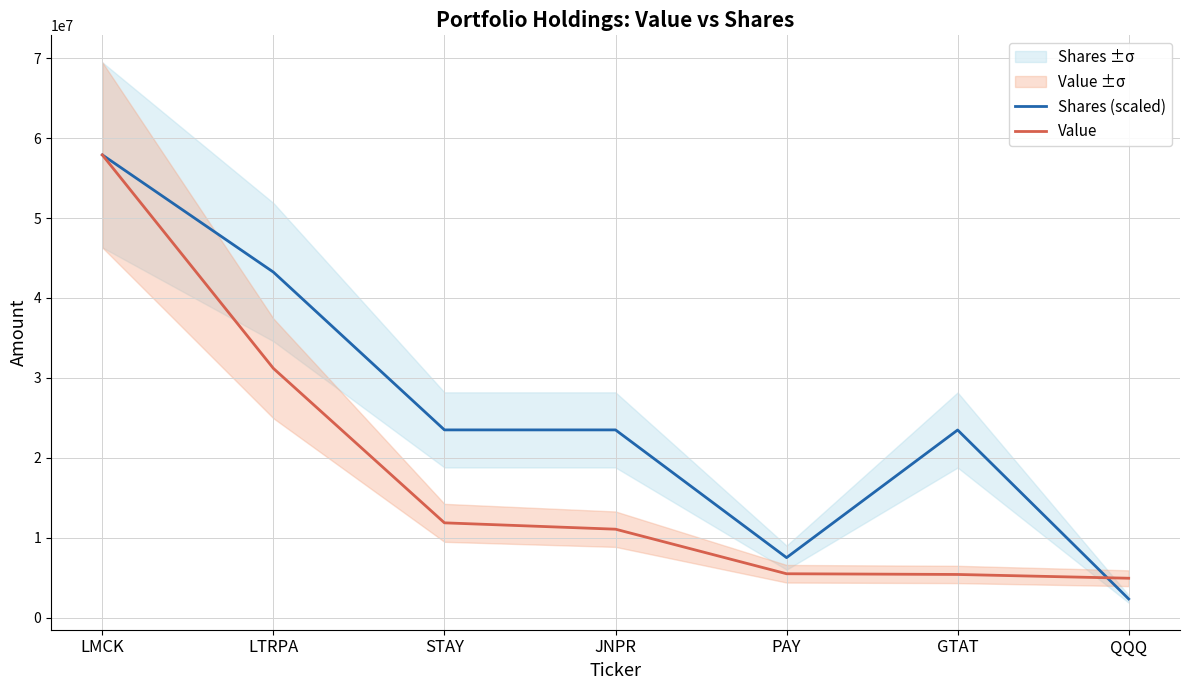

At which label does Shares (scaled) first exceed 23495129?

LMCK